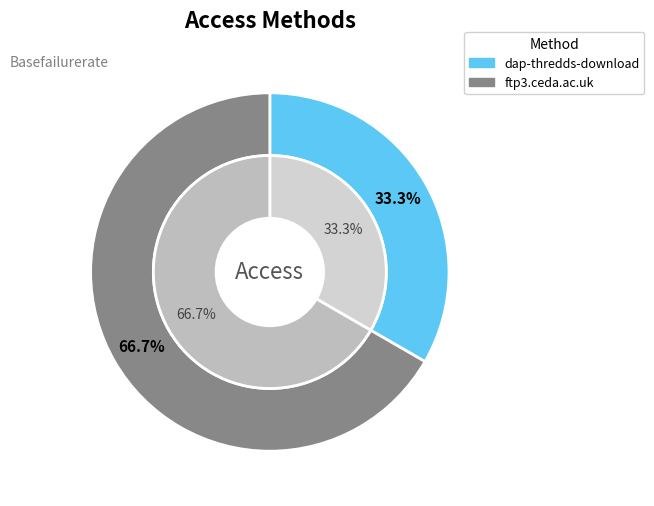

How many slices are in this pie chart?

2